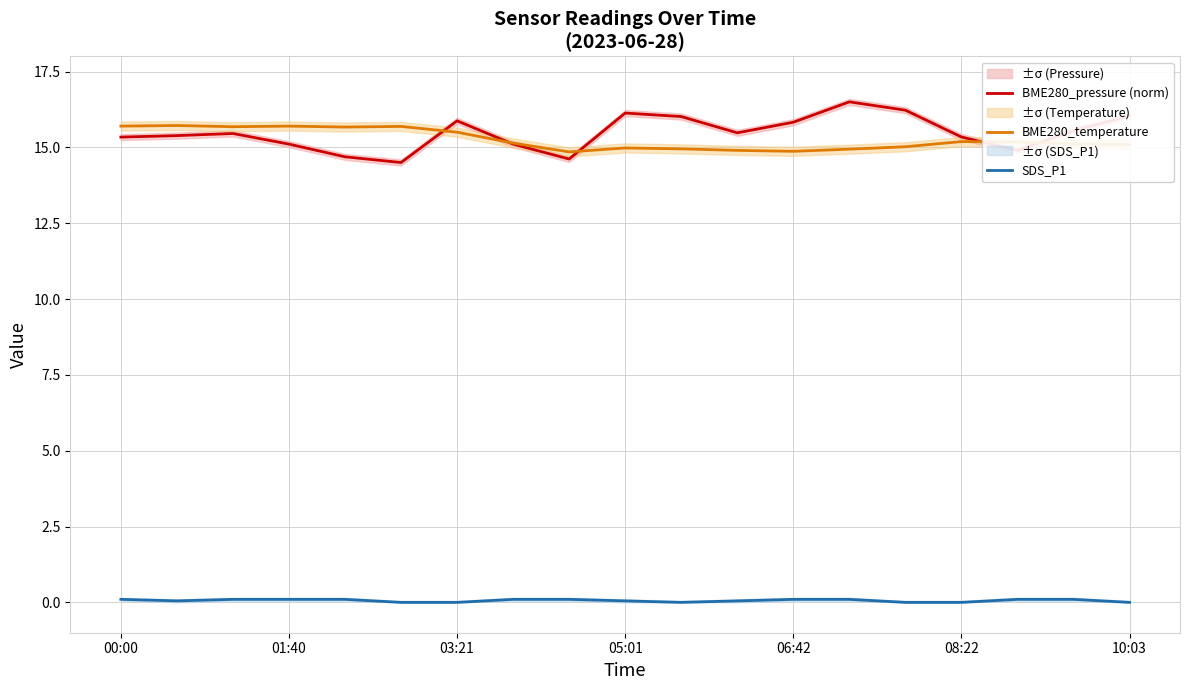

What is the average value of the BME280_pressure (norm) series?

15.5